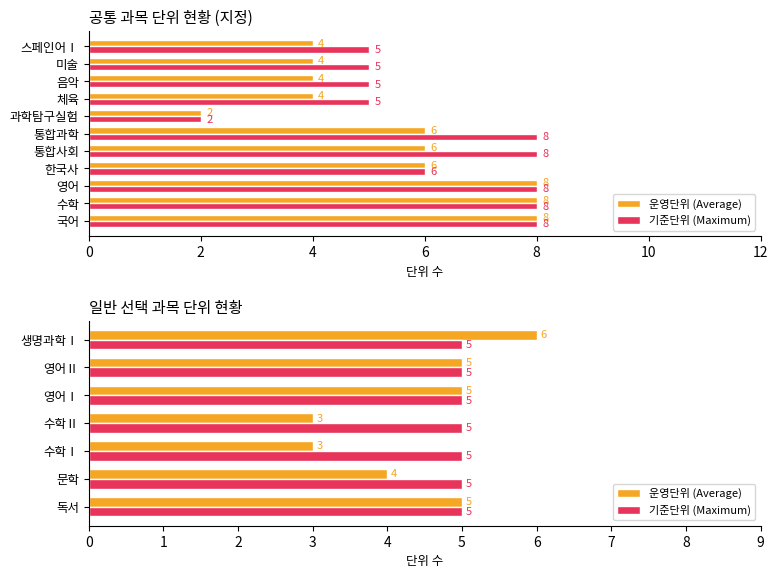

What is the value of the 운영단위 (Average) bar at the 2nd from the left?

4.0